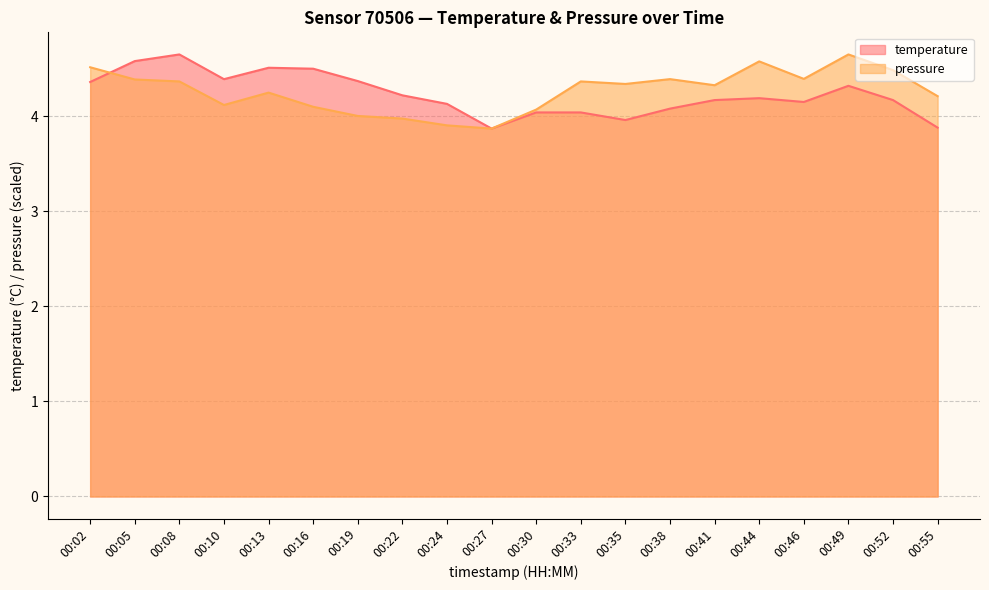

What is the difference between the maximum and minimum values in the temperature series?

0.8